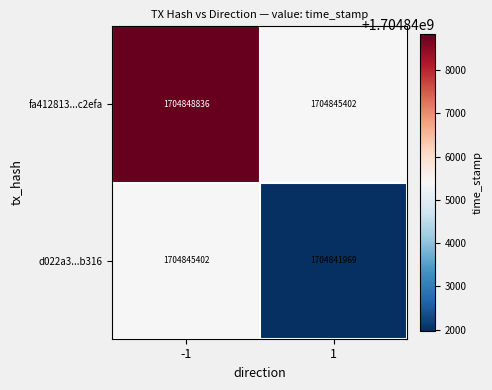

List the series in order of their peak value, highest first.

fa412813...c2efa, d022a3...b316